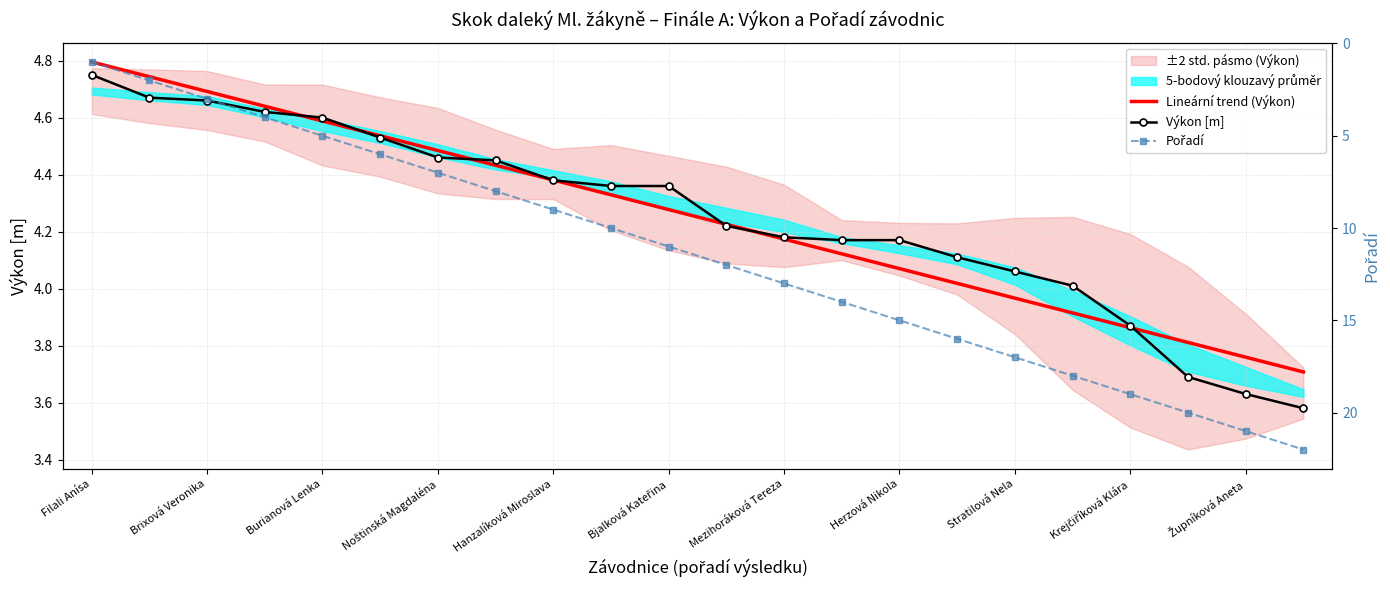

Between Mezihoráková Tereza and Hanzalíková Miroslava, which is larger?

Hanzalíková Miroslava